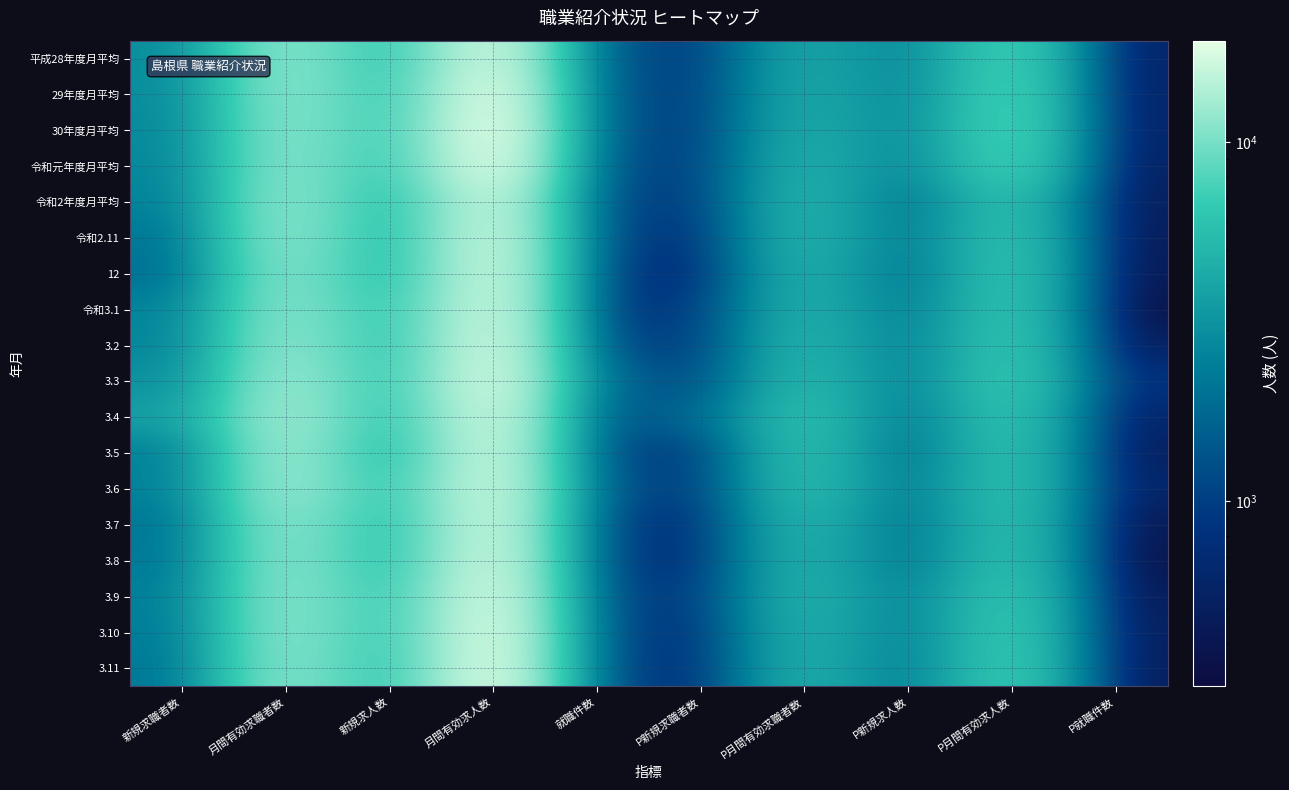

What is the minimum value shown in the chart?

305